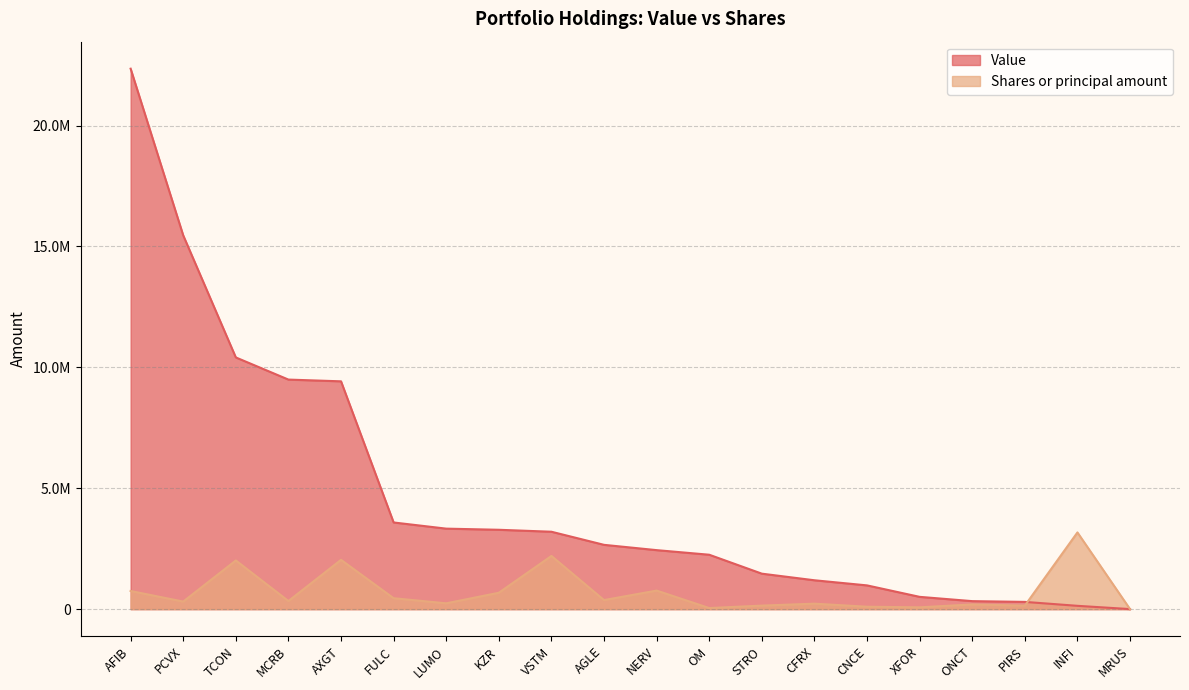

Which category has the highest value in the Shares or principal amount series?

INFI